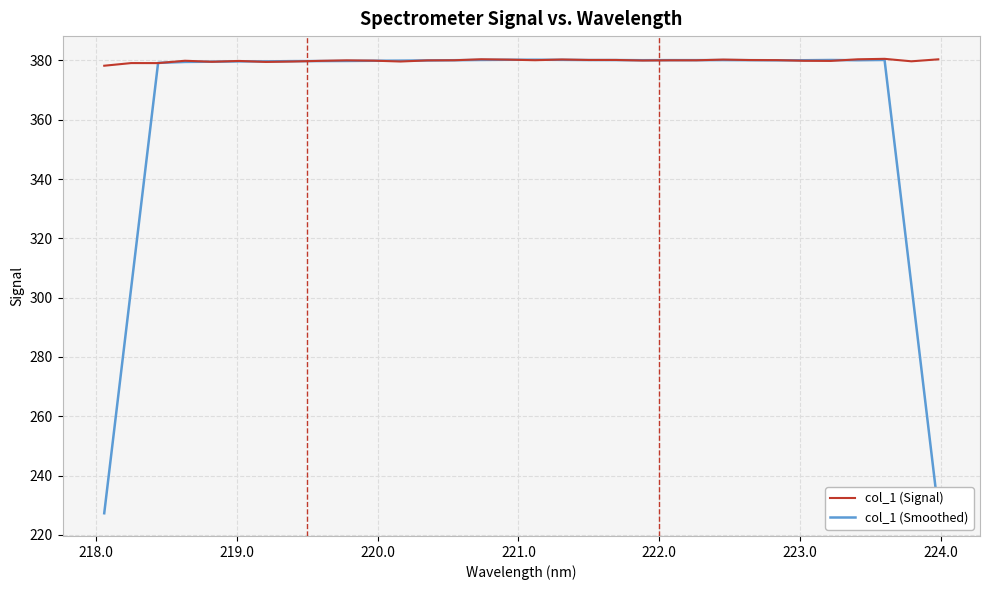

Which series has the widest spread of values?

col_1 (Smoothed)